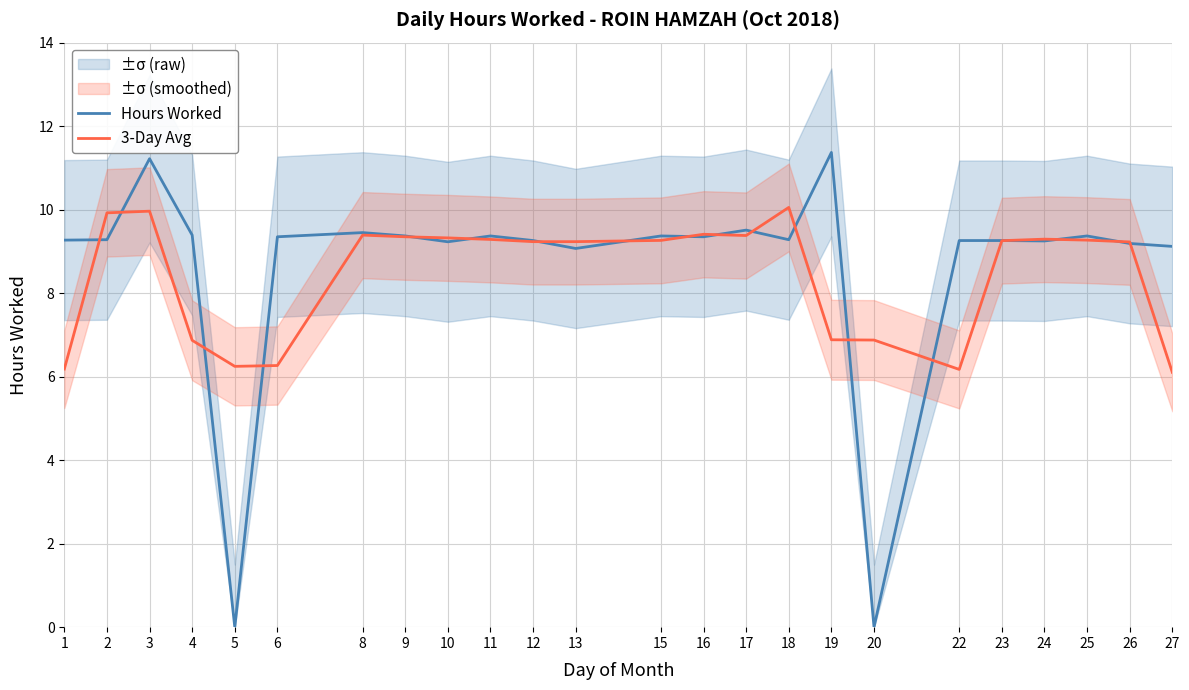

Reading left to right, extract all data points from this chart.

Hours Worked: 9.3	9.3	11.2	9.4	0.0	9.3	9.4	9.4	9.2	9.4	9.3	9.1	9.4	9.3	9.5	9.3	11.4	0.0	9.3	9.3	9.2	9.4	9.2	9.1
3-Day Avg: 6.2	9.9	10.0	6.9	6.2	6.3	9.4	9.3	9.3	9.3	9.2	9.2	9.3	9.4	9.4	10.1	6.9	6.9	6.2	9.3	9.3	9.3	9.2	6.1